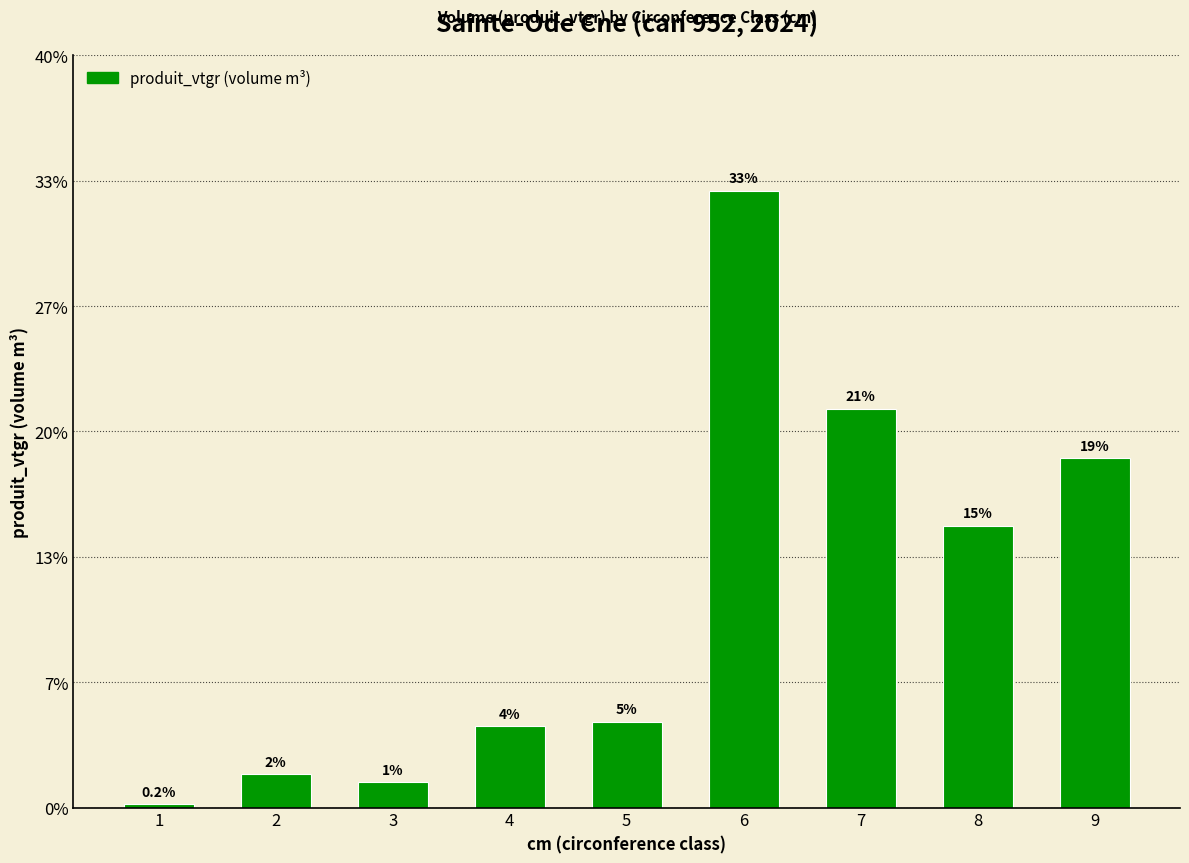

Are the bars horizontal?

No